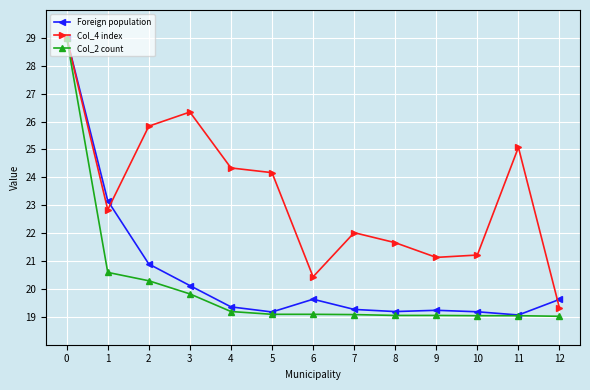

At which label does Col_4 index reach its minimum?

12